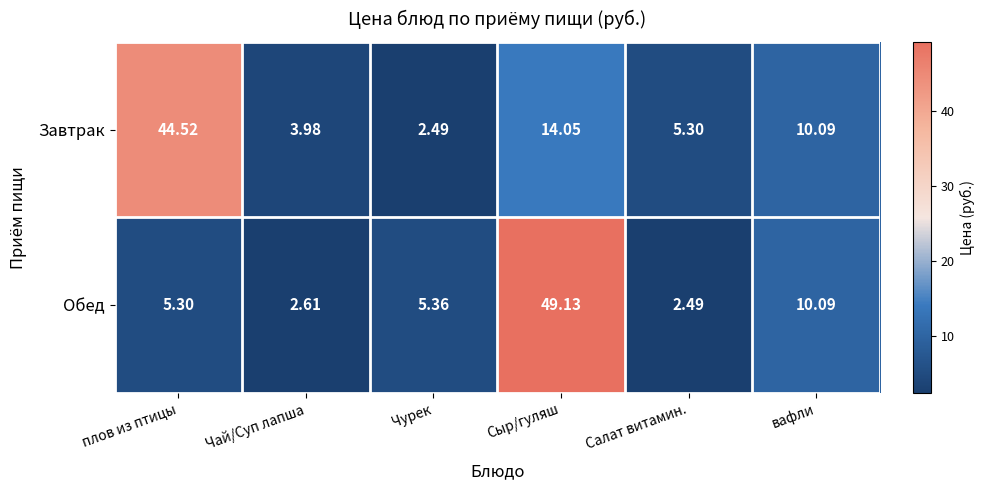

Between плов из птицы and вафли, which series saw the biggest shift?

Завтрак